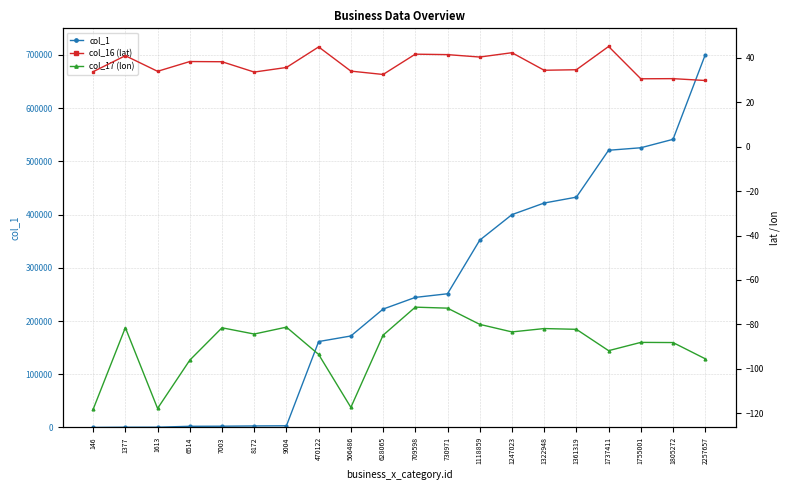

Reading right to left, transcribe all the data shown in this chart.

col_1: 700336.0	541438.0	525584.0	520887.0	432785.0	421746.0	399933.0	351944.0	251232.0	244407.0	222426.0	171914.0	161441.0	3171.0	2867.0	2385.0	2218.0	520.0	443.0	70.0
col_16 (lat): 29.9	30.7	30.6	45.2	34.7	34.5	42.4	40.4	41.5	41.7	32.6	34.1	45.0	35.7	33.7	38.3	38.4	34.0	41.0	33.8
col_17 (lon): -95.5	-88.2	-88.1	-91.9	-82.3	-81.9	-83.4	-80.0	-72.7	-72.3	-84.9	-117.4	-93.6	-81.3	-84.4	-81.6	-96.2	-117.9	-81.5	-118.3